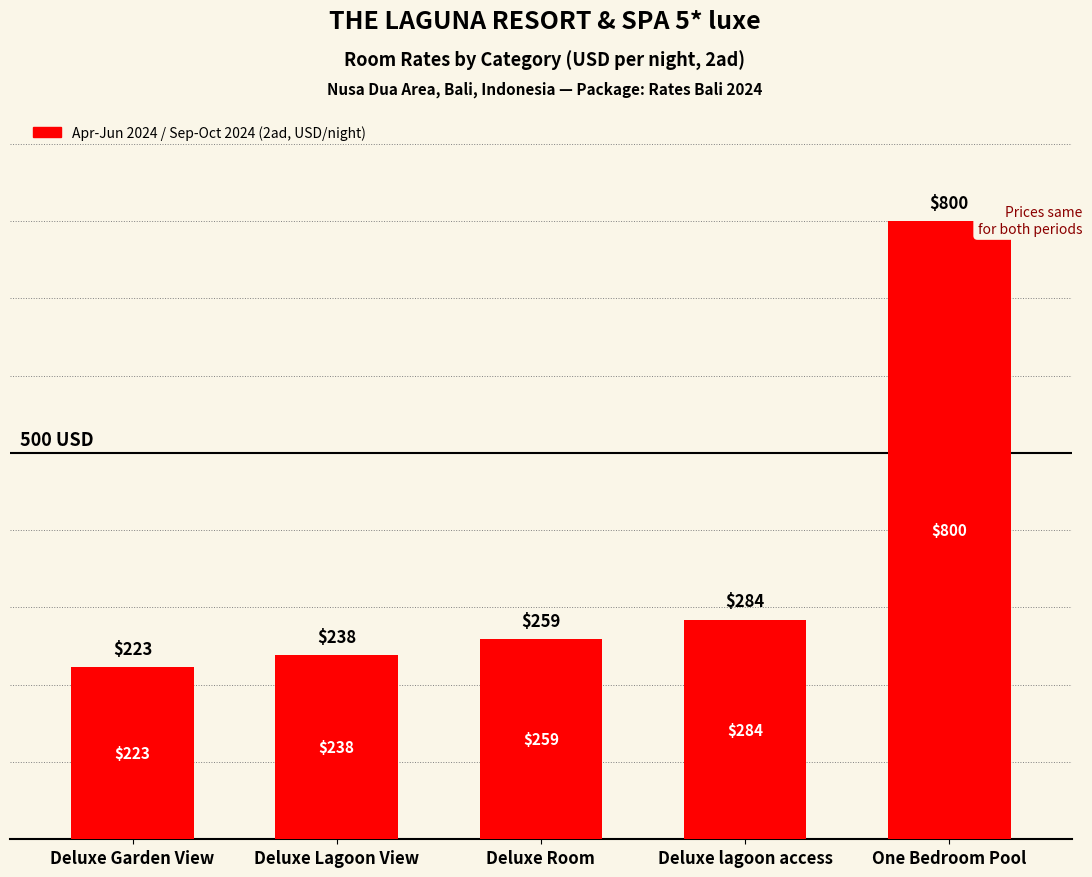

Are the bars grouped side by side (vs. stacked)?

No